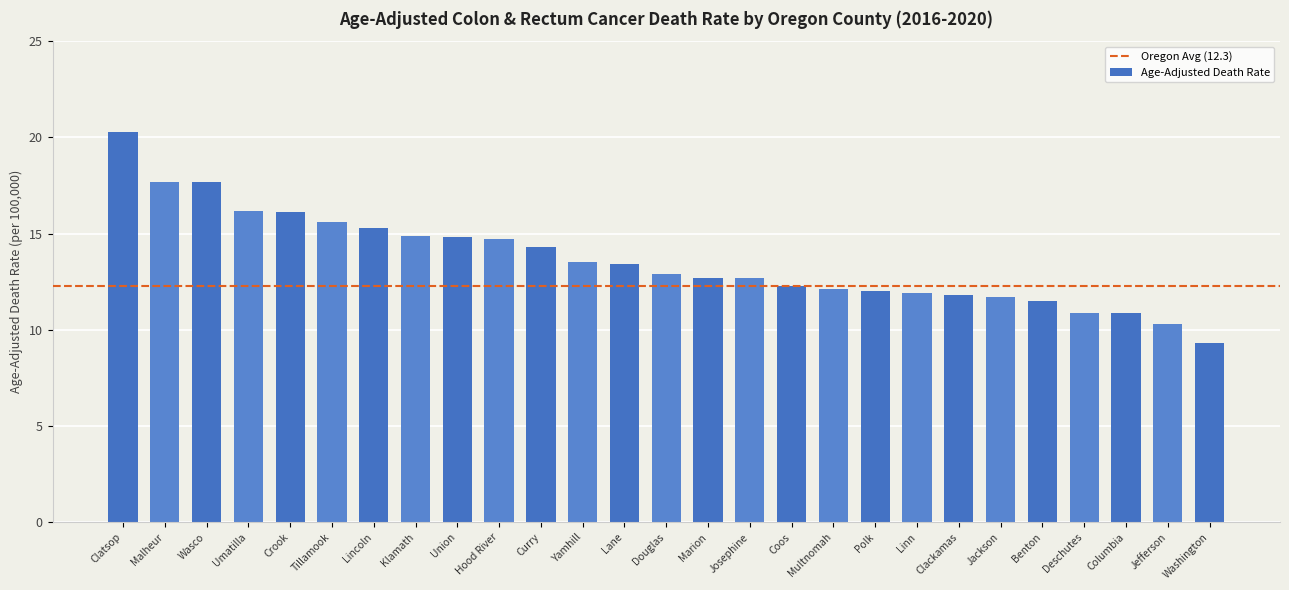

What is the label of the 19th bar from the left?

Polk